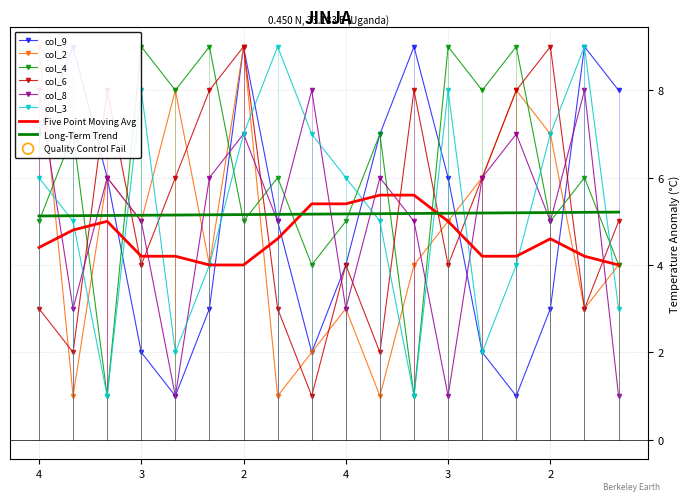

Is the value of col_2 at 8 greater than the value of col_4 at 2?

No